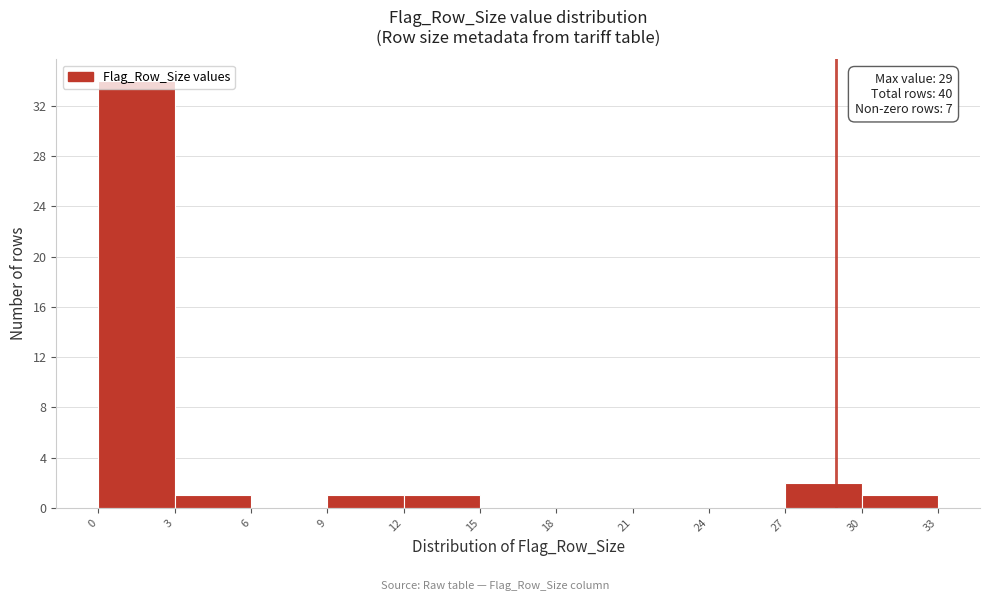

Which range on the x-axis has the tallest bar?

0 to 3